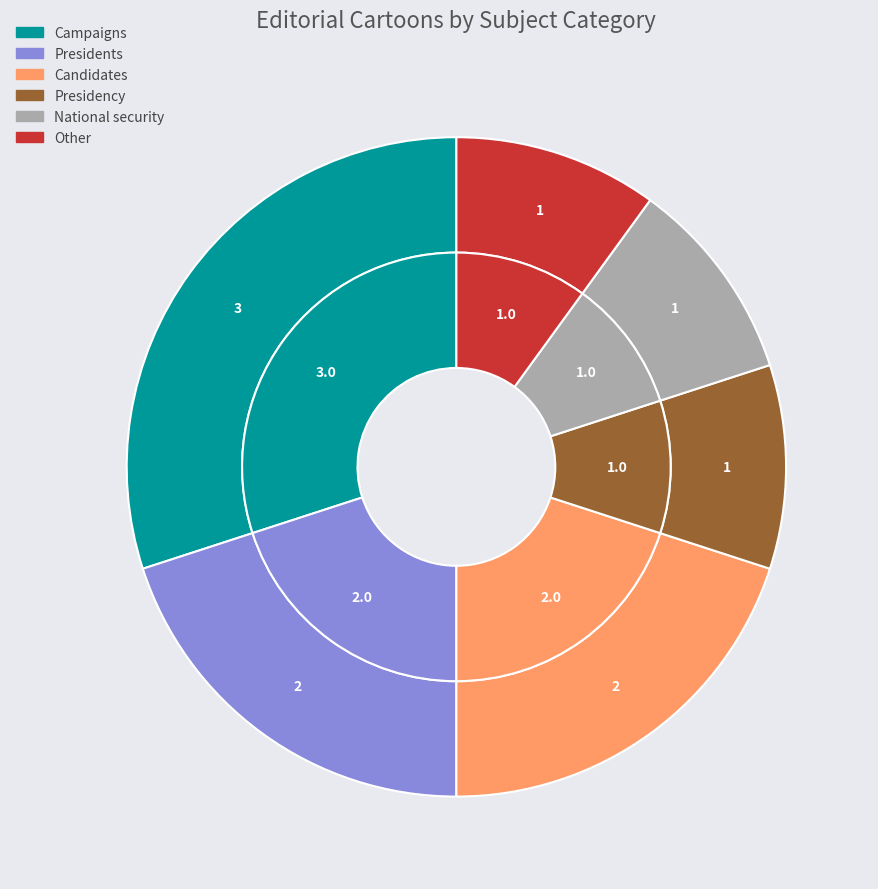

Rank the categories by value from highest to lowest.

Campaigns, Presidents, Candidates, Presidency, National security, Other